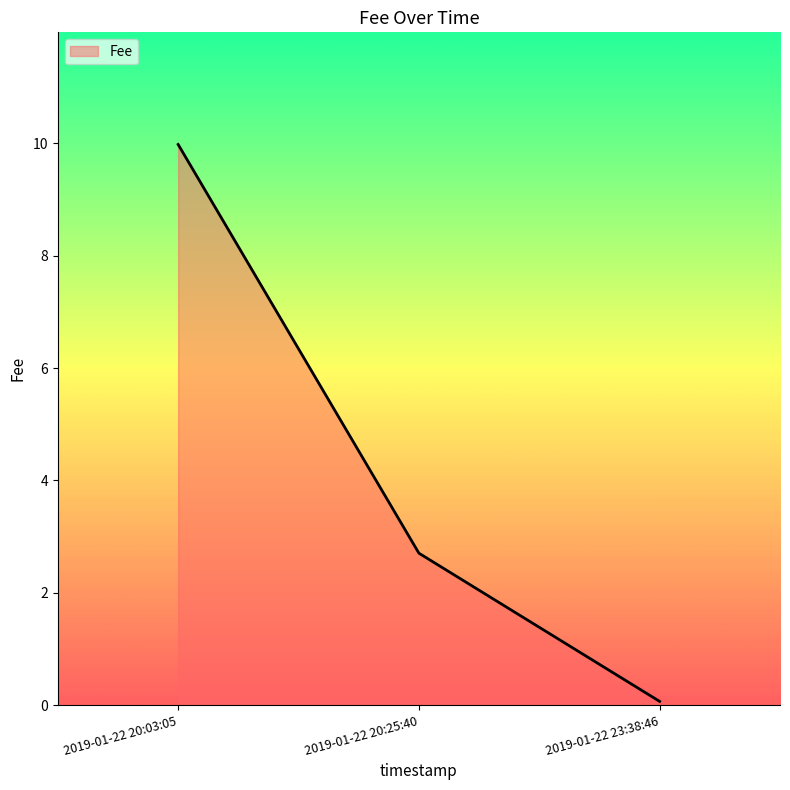

True or false: the data shows 16.9 at 2019-01-22 20:03:05.

False